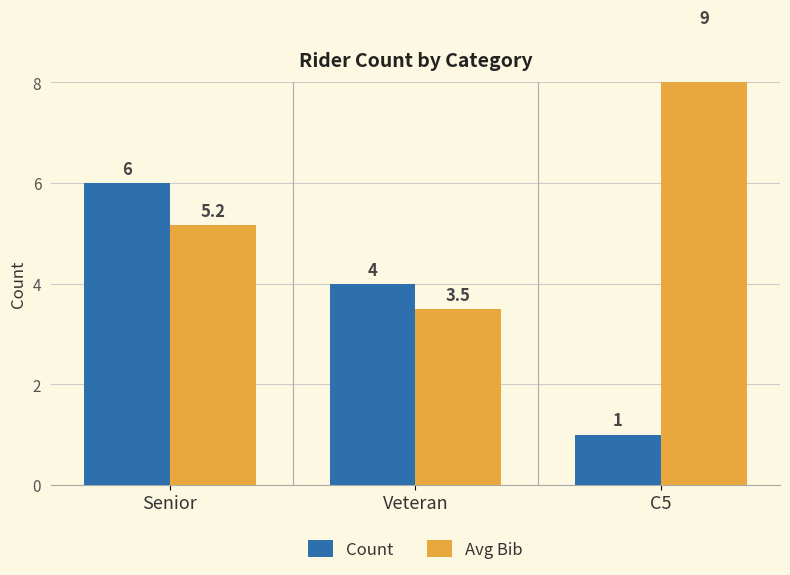

What is the difference between the Count values at C5 and Senior?

5.0